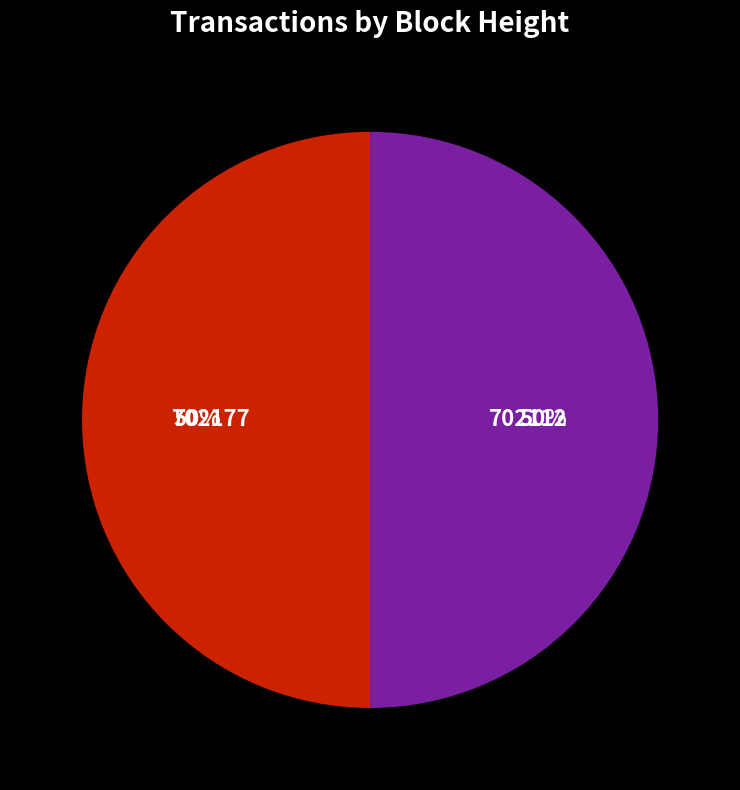

To the nearest percent, what portion does 702177 represent?

50%